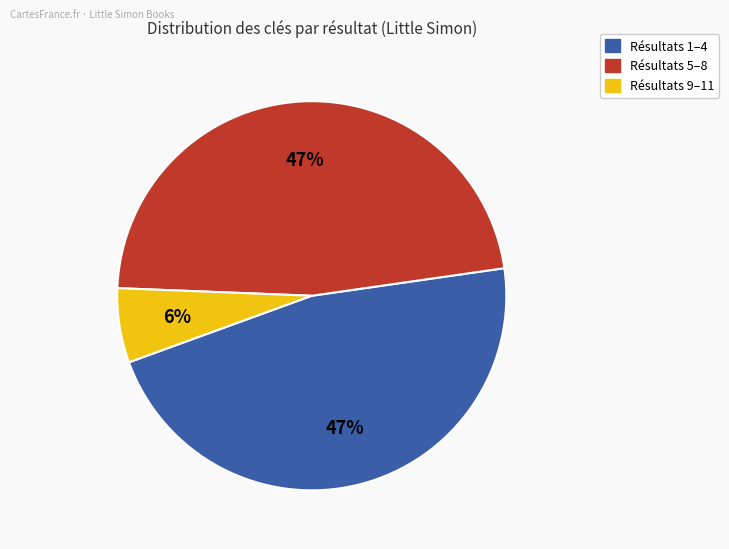

Does any single category account for the majority?

No